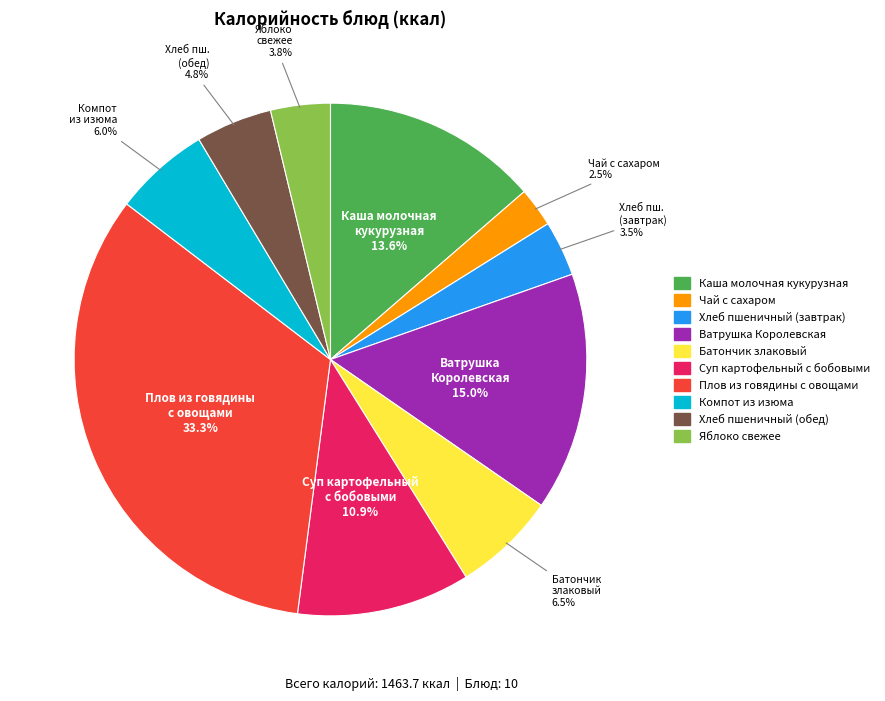

To the nearest percent, what is the average slice percentage?

10%